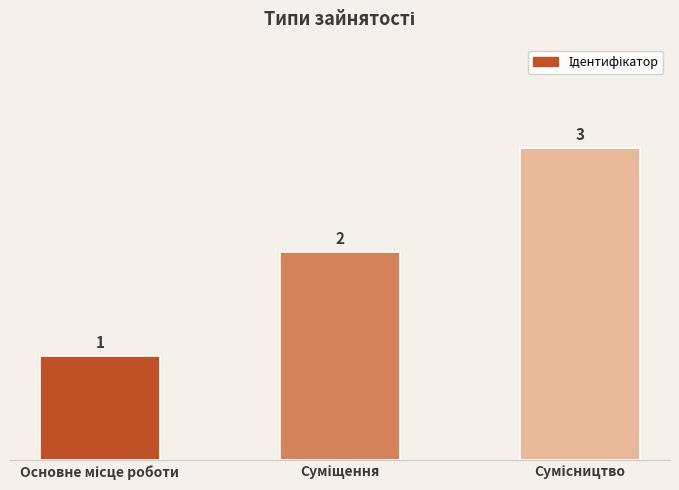

How many series are shown in this chart?

1